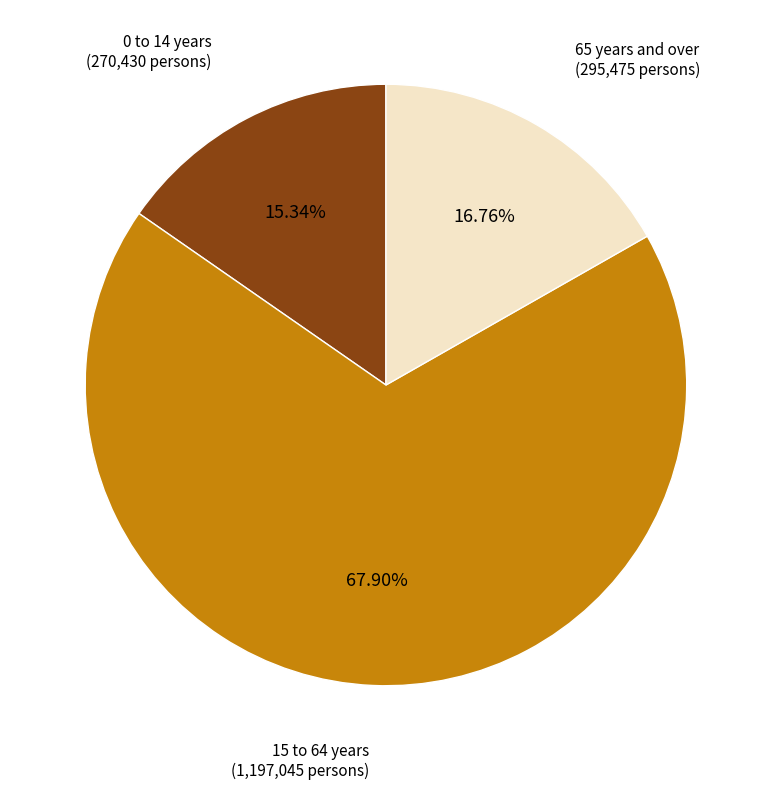

What is the total percentage of 15 to 64 years and 0 to 14 years?

83.2%